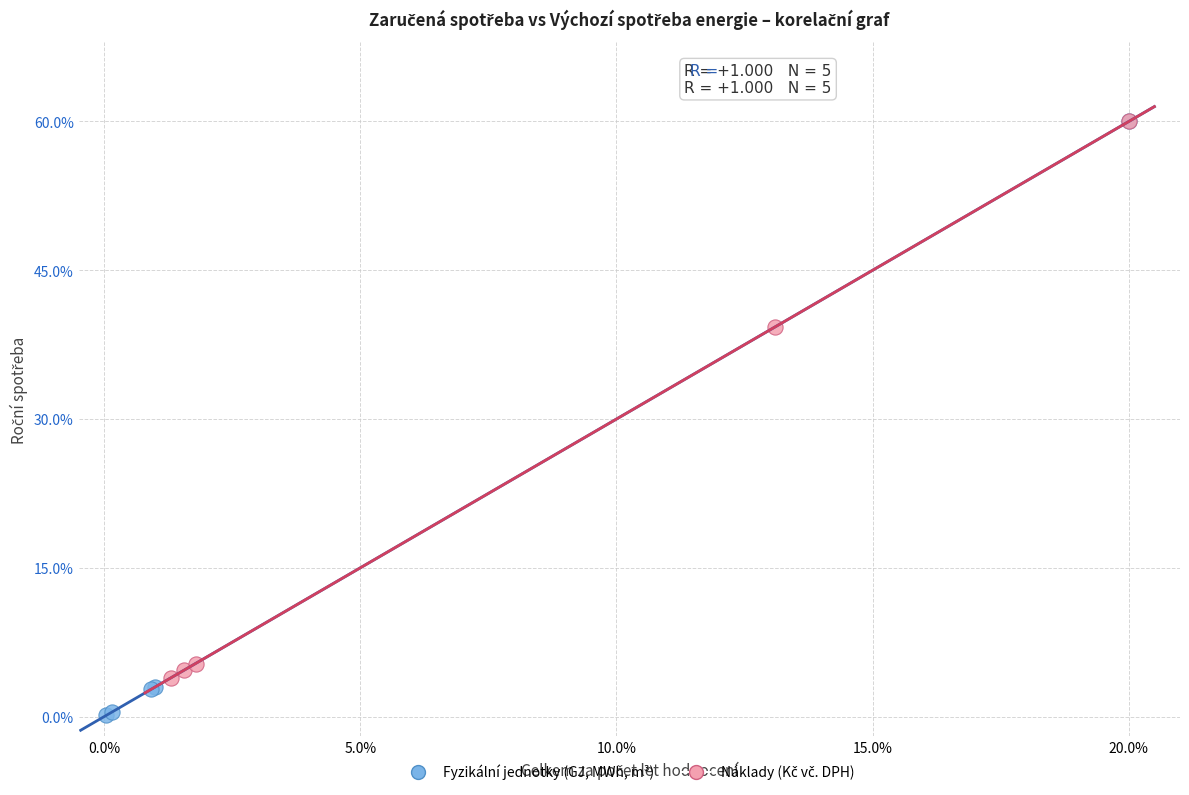

Which series has the widest spread of Y values?

Fyzikální jednotky (GJ, MWh, m³)